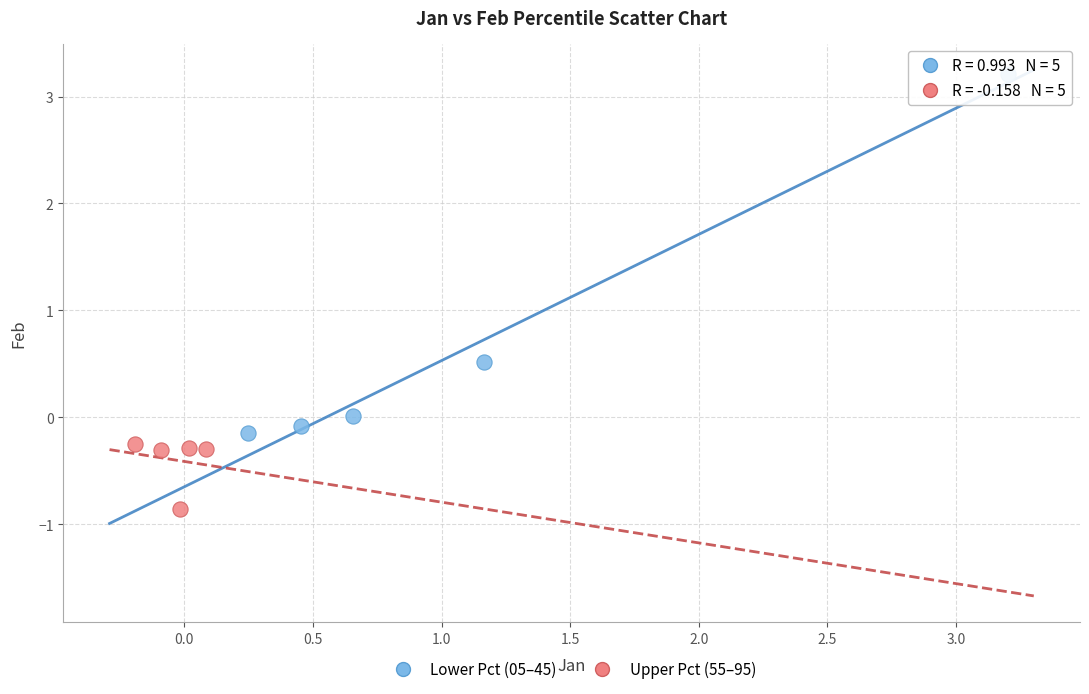

Which series has the widest spread of Y values?

Lower Pct (05–45)